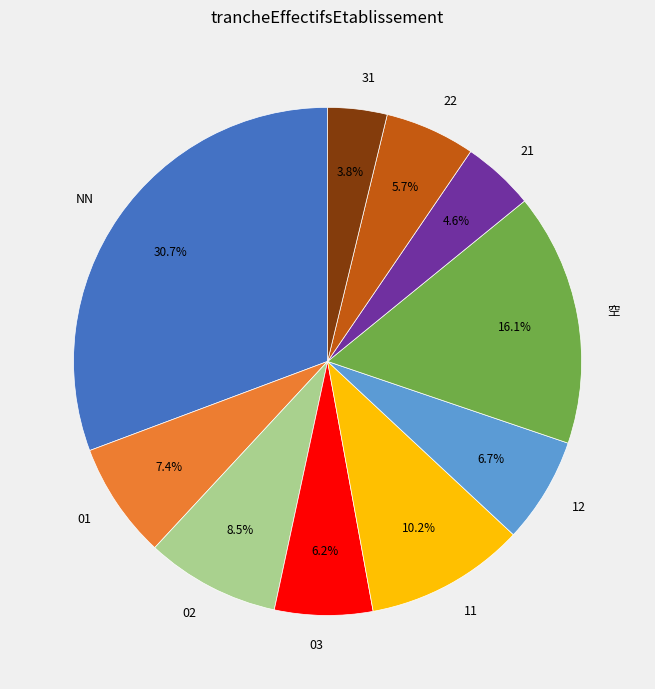

What is the ratio of the value at NN to the value at 11?

3.0